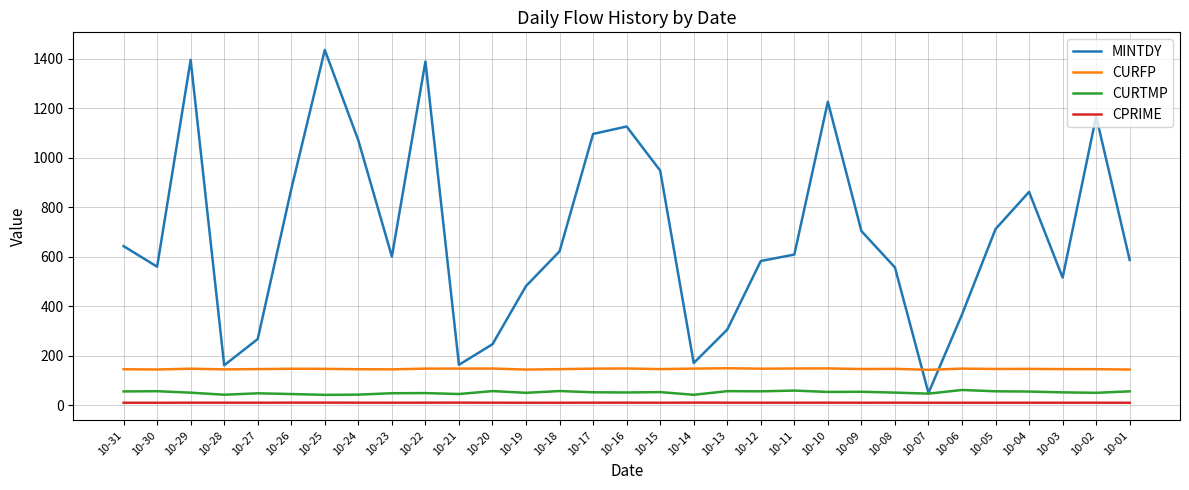

Where does the CURFP series first go above 147?

10-29